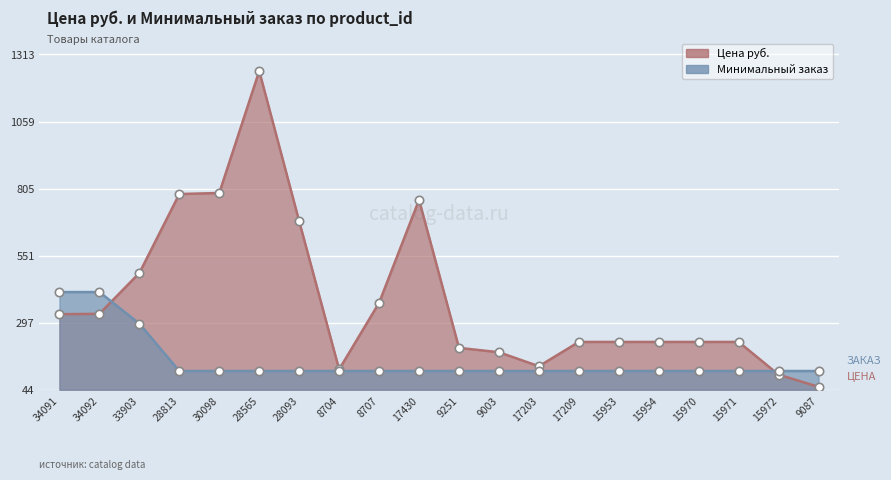

Between which two adjacent categories do Минимальный заказ and Цена руб. first intersect?

34092 and 33903